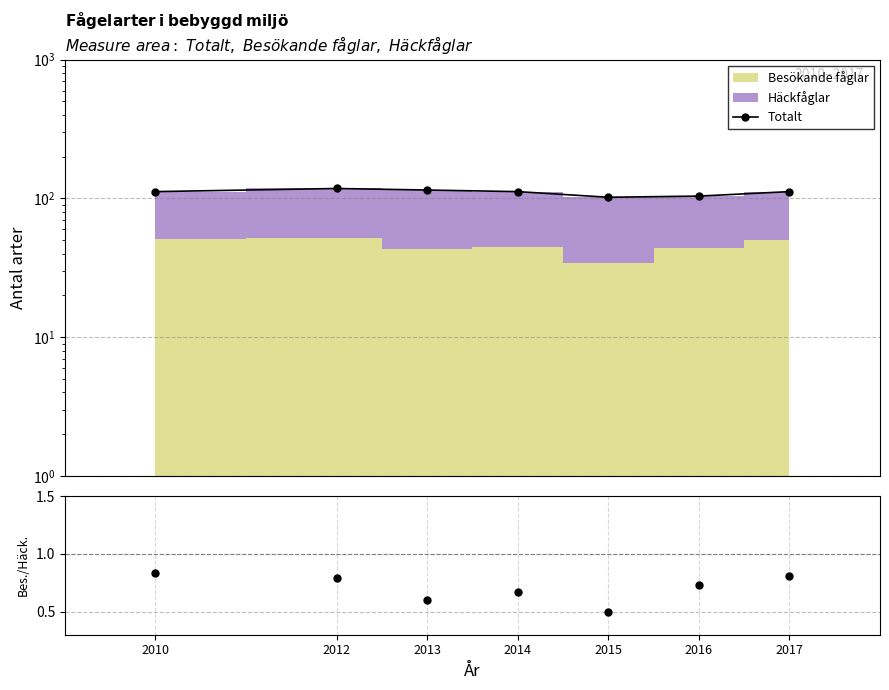

What is the sum of all Besökande/Häckfåglar values?

4.9